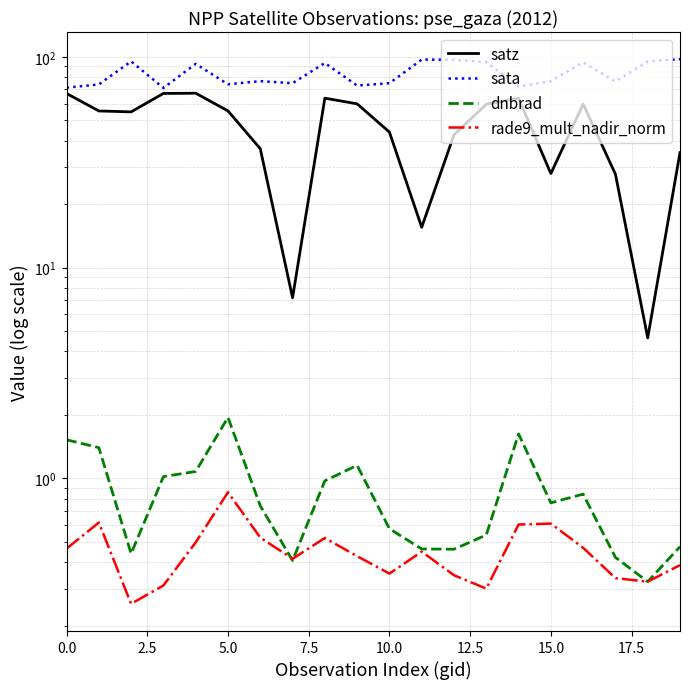

True or false: satz has more than 0 interior local peaks.

True